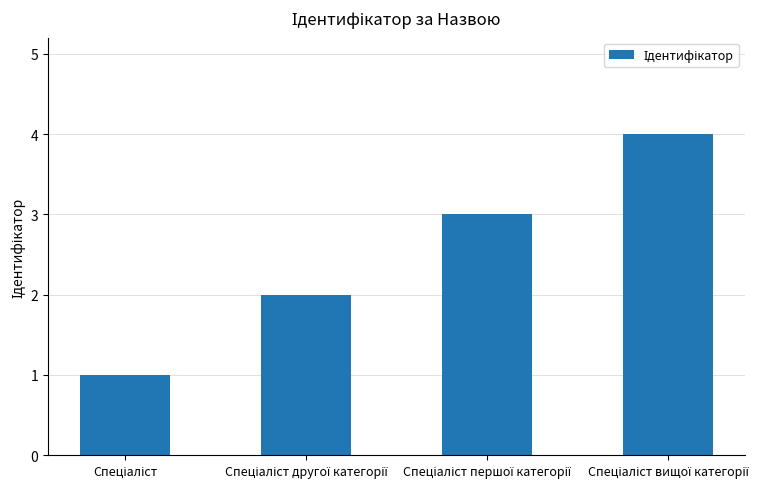

What is the sum of all values?

10